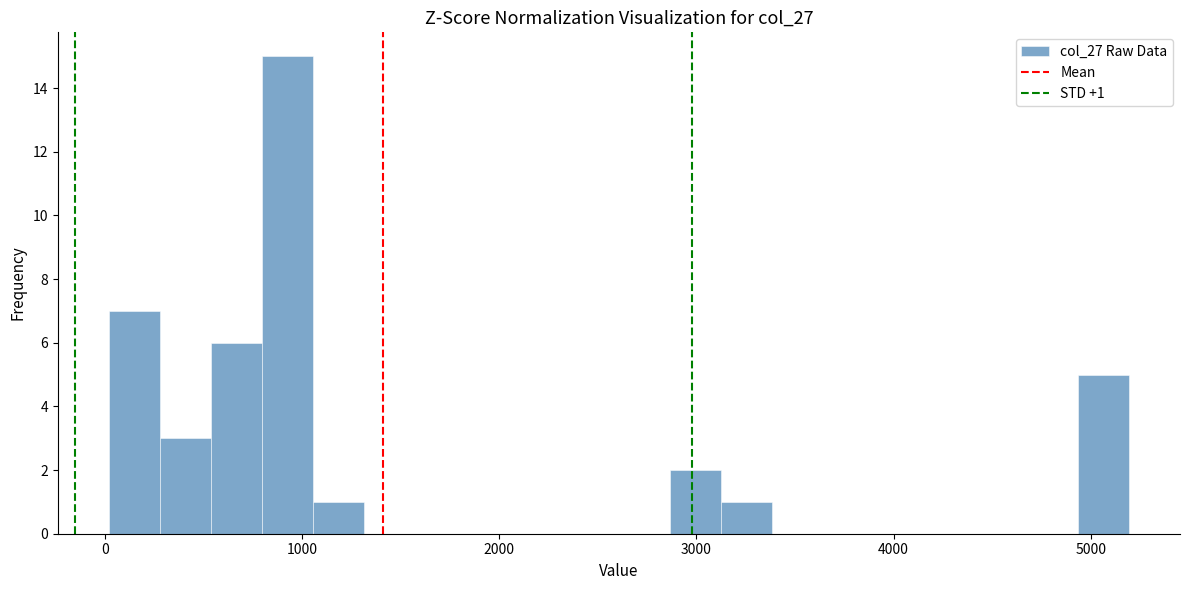

Read against the x-axis, roughly where is the centre of the tallest bar?

900